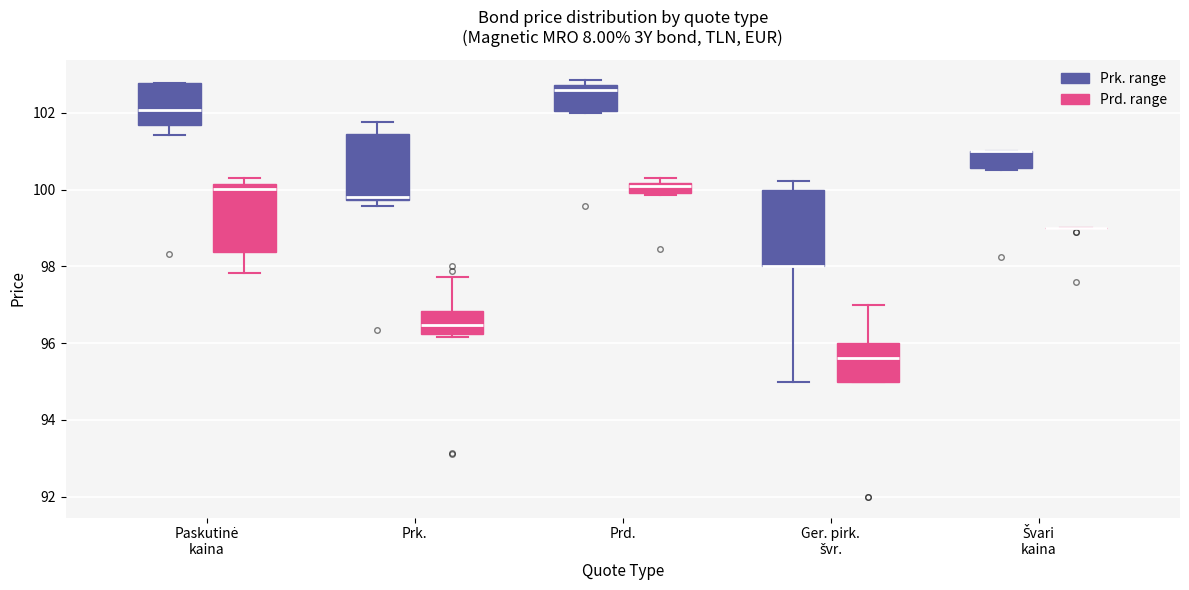

Comparing the boxes themselves (not the whiskers), which one is the tallest?

Ger. pirk. švr. (Prk. range)